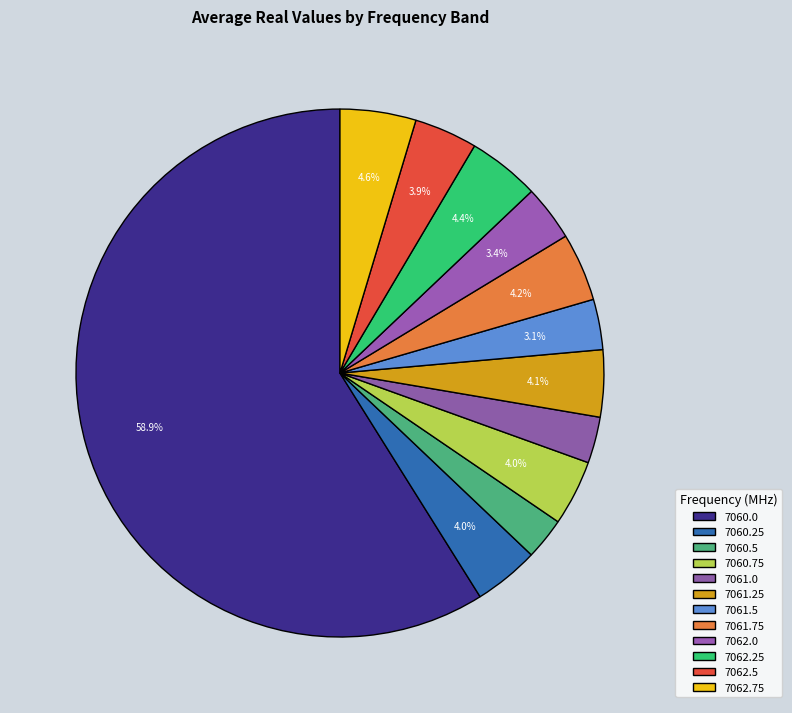

What is the largest slice in the pie chart?

7060.0